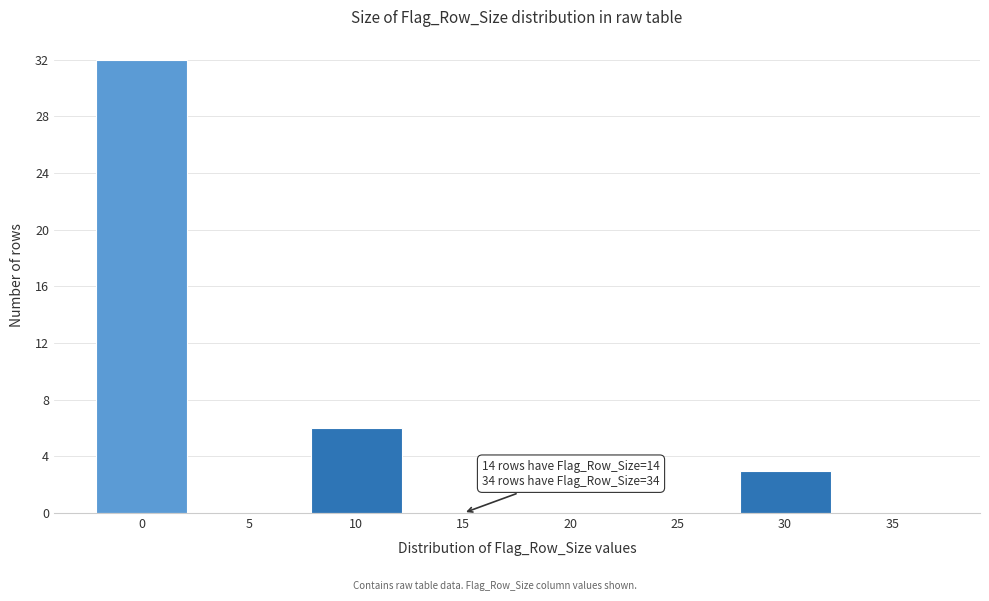

Reading left to right, list all the values displayed in this chart.

0=32	5=0	10=6	15=0	20=0	25=0	30=3	35=0